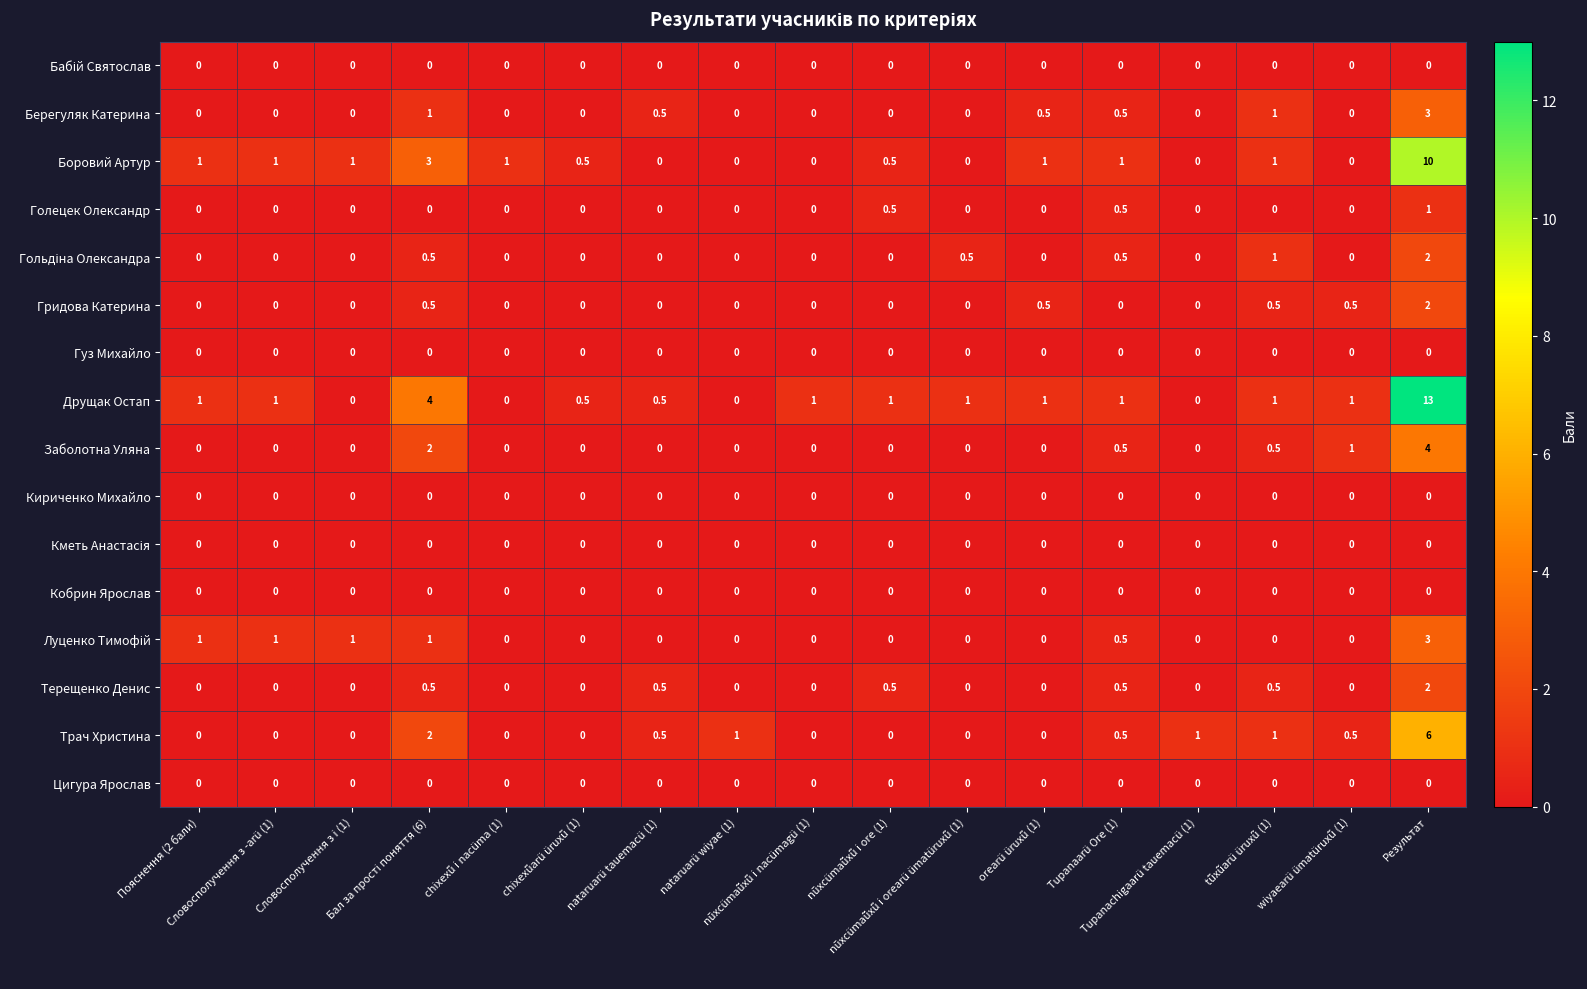

What is the maximum value shown in the chart?

13.0